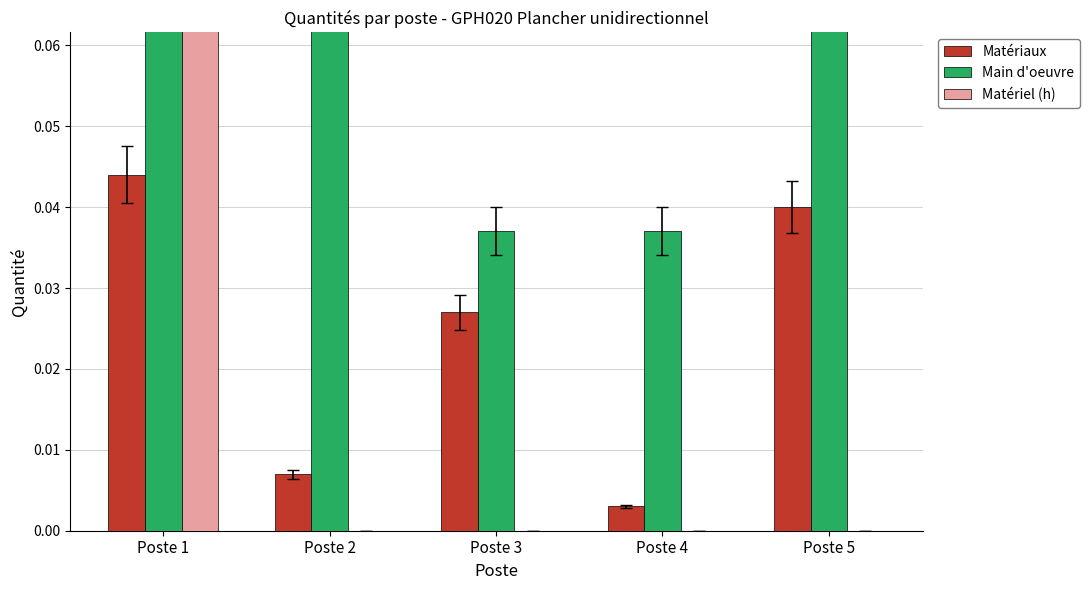

Which series has the largest total across all categories?

Main d'oeuvre